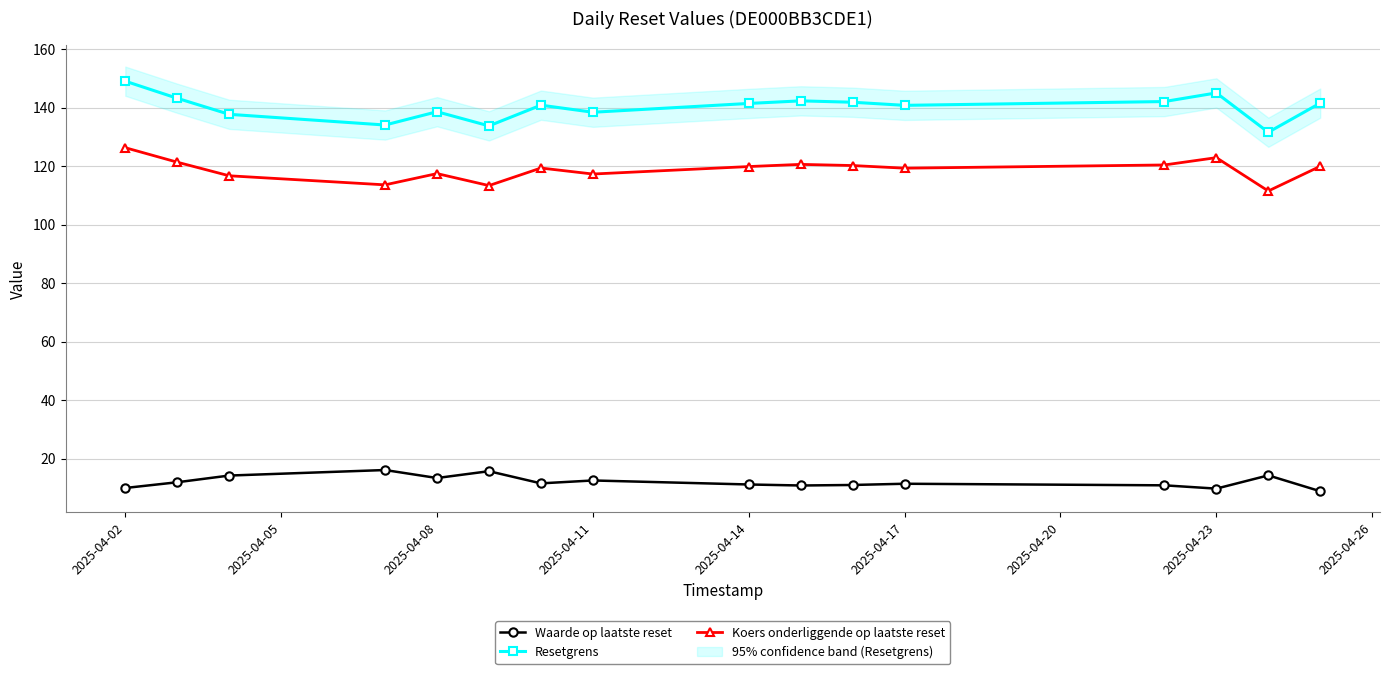

At which category does Koers onderliggende op laatste reset reach its first local peak?

2025-04-08